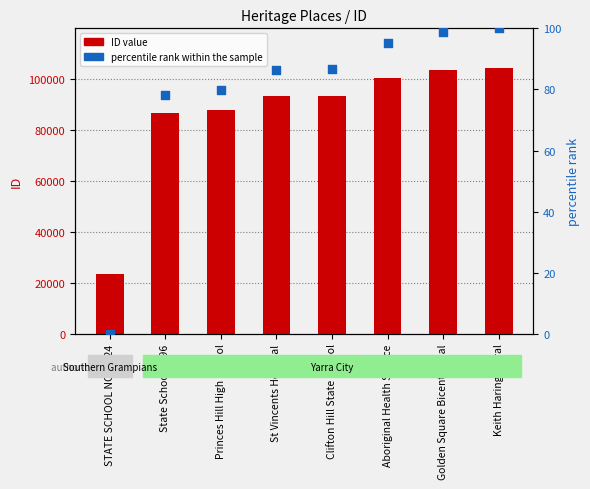

Which series contains the highest Y value?

ID value